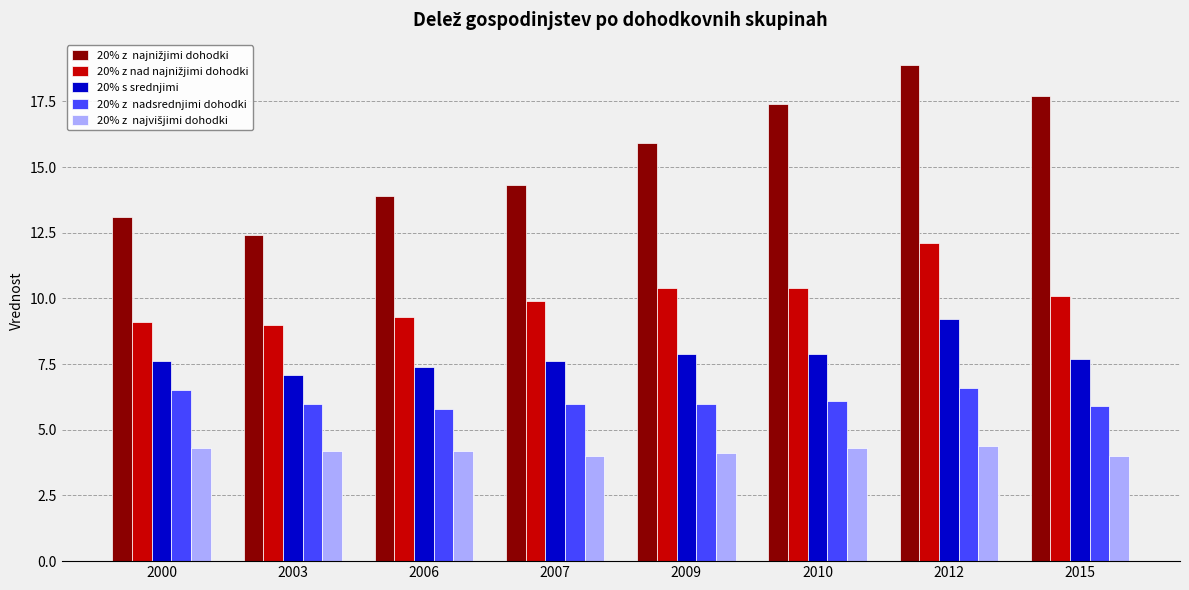

How many bars are there in total?

40